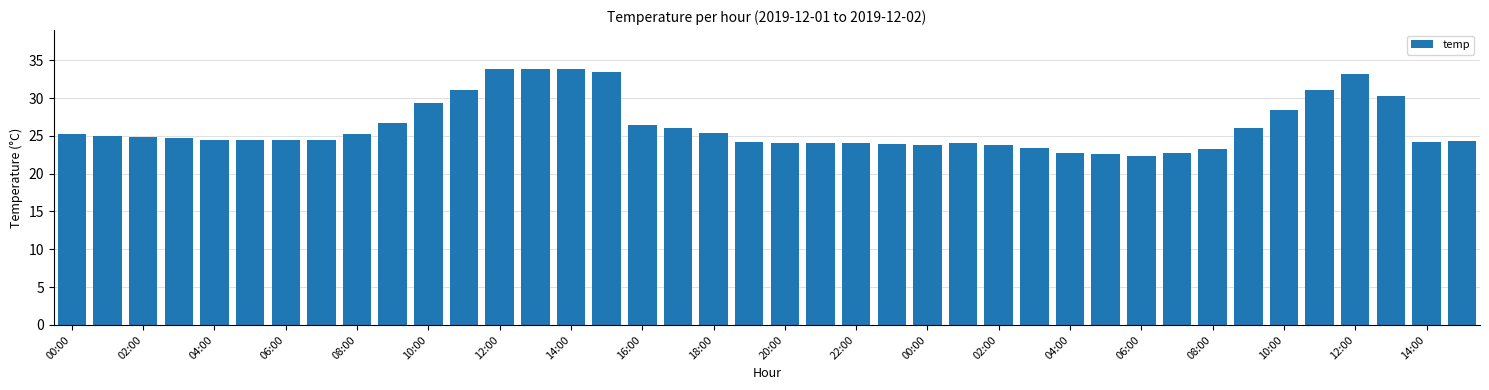

How many bars are there in total?

40